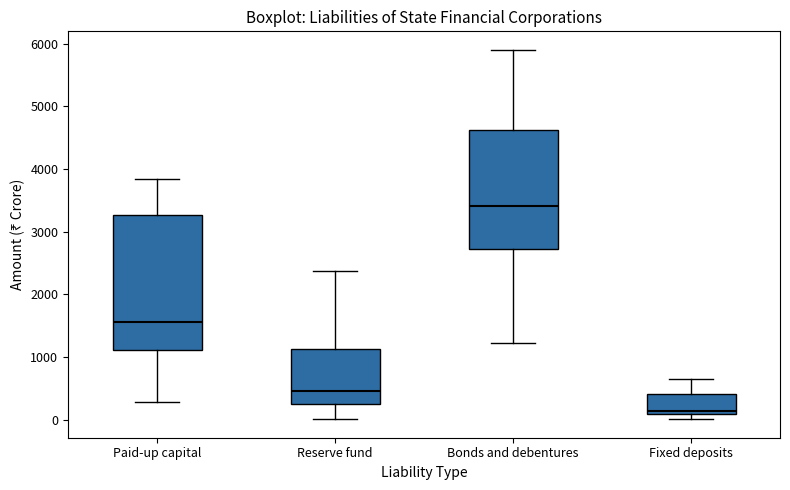

Reading left to right, transcribe this box plot: for each box, give where its median line is, the range the box spans, and where its two whiskers end, as read against the y-axis. The values are not printed on the chart, so give them approximately, as read against the axis.

Paid-up capital: median 1600, box 1100 to 3300, whiskers 300 to 3800
Reserve fund: median 400, box 300 to 1100, whiskers 0 to 2400
Bonds and debentures: median 3400, box 2700 to 4600, whiskers 1200 to 5900
Fixed deposits: median 100 (just above the box's lower edge), box 100 to 400, whiskers 0 to 700